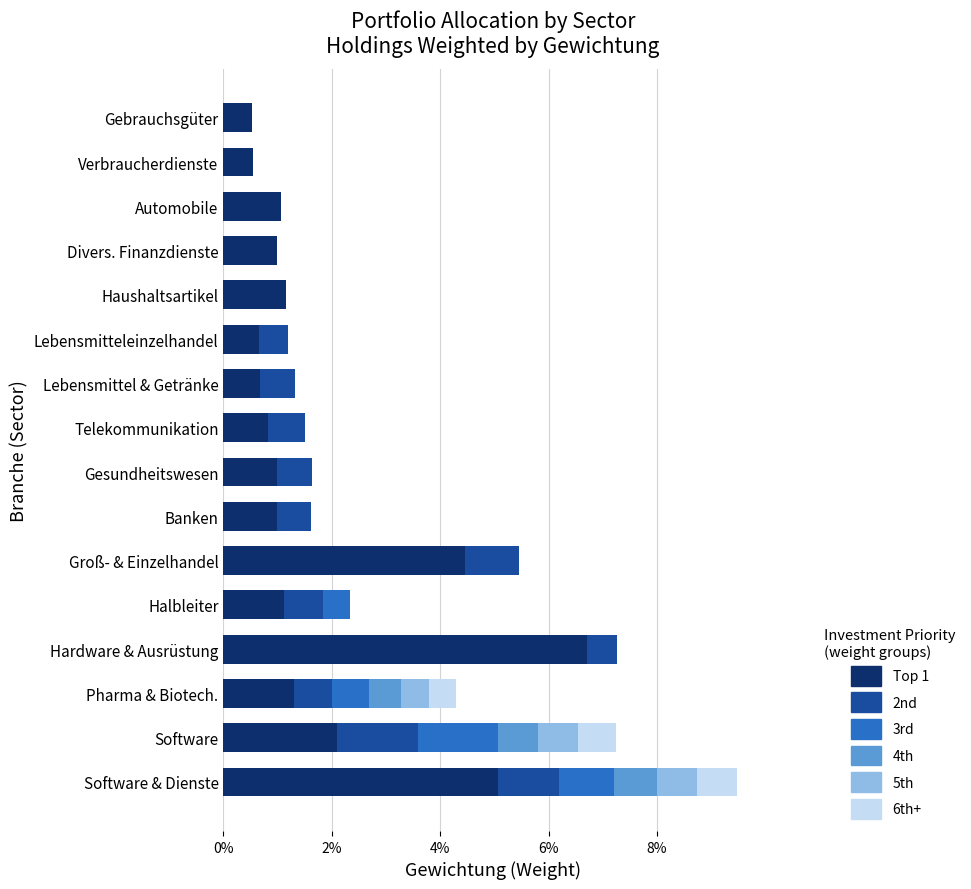

What are all the series names shown in the legend?

Top 1, 2nd, 3rd, 4th, 5th, 6th+